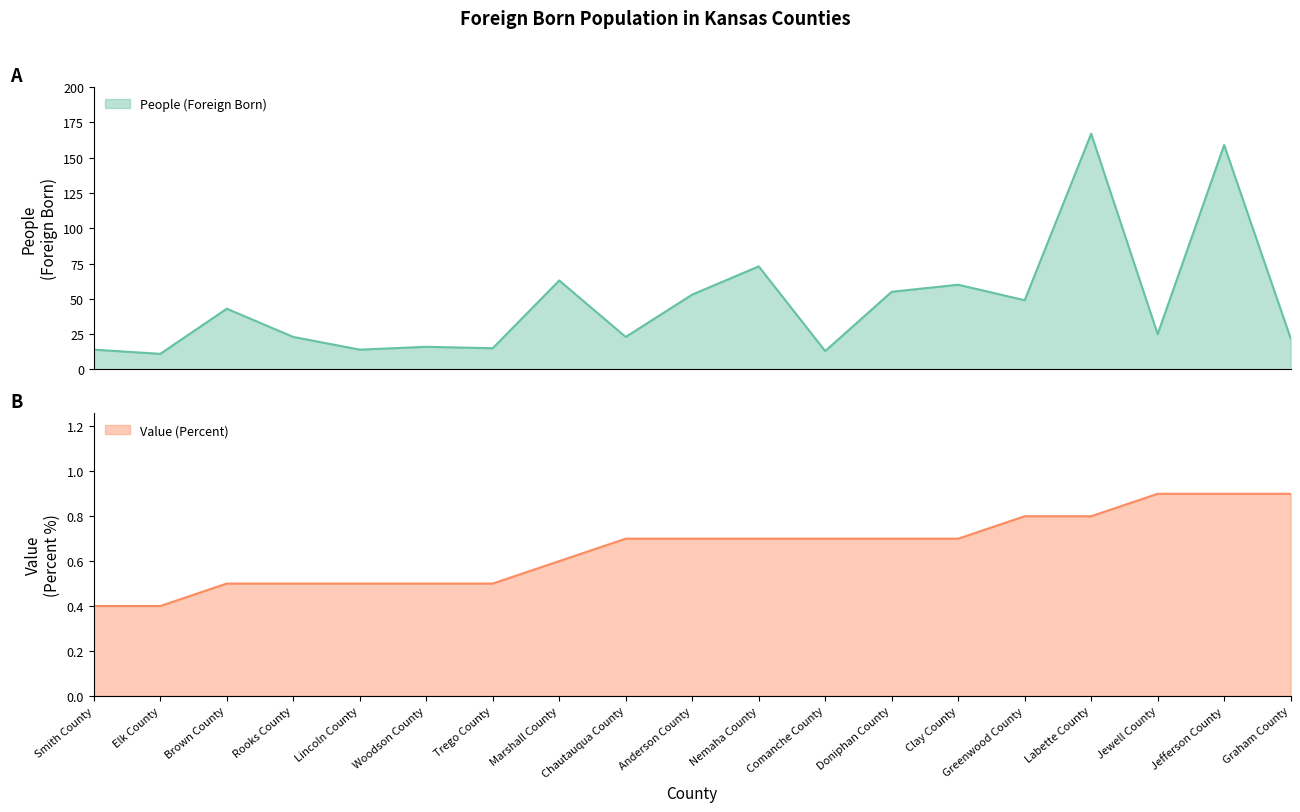

Reading left to right, extract all data points from this chart.

People (Foreign Born): 14.0	11.0	43.0	23.0	14.0	16.0	15.0	63.0	23.0	53.0	73.0	13.0	55.0	60.0	49.0	167.0	25.0	159.0	22.0
Value (Percent): 0.4	0.4	0.5	0.5	0.5	0.5	0.5	0.6	0.7	0.7	0.7	0.7	0.7	0.7	0.8	0.8	0.9	0.9	0.9